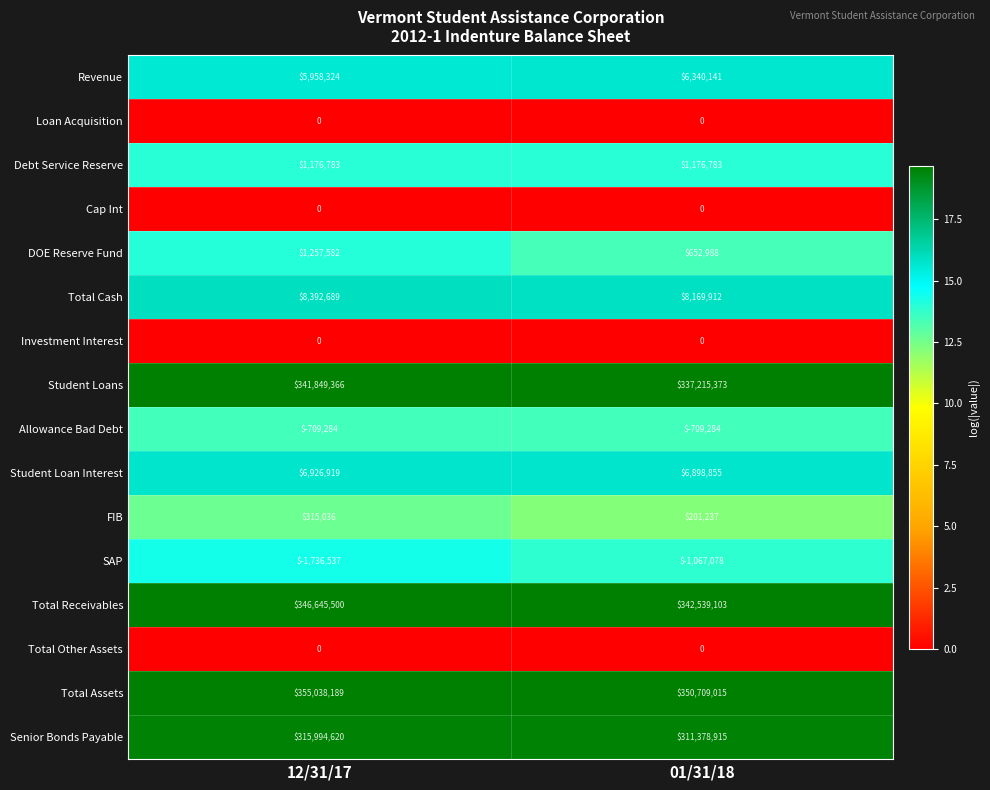

Is it true that Total Assets equals 590274903 at 01/31/18?

False